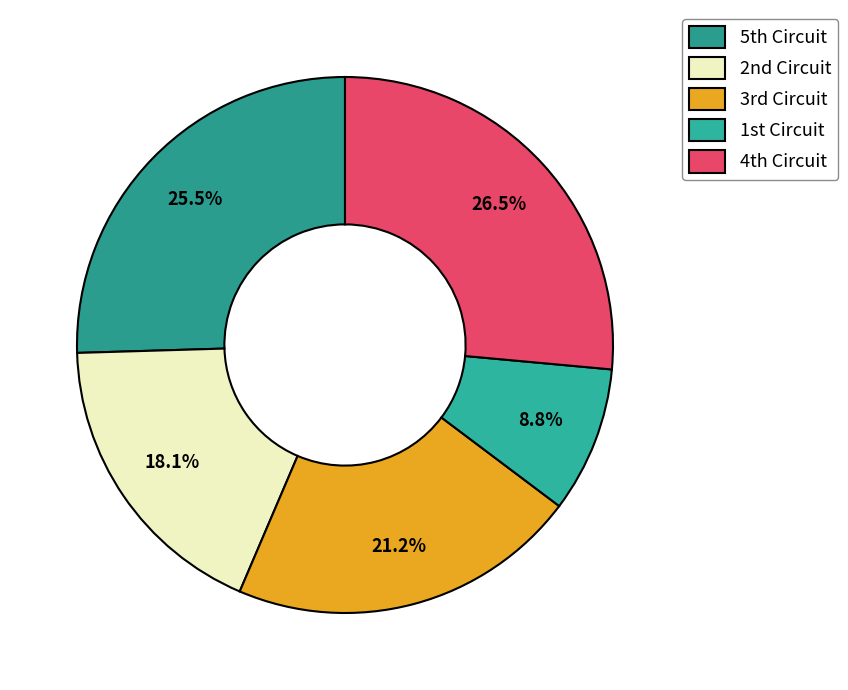

Rank the categories by value from lowest to highest.

1st Circuit, 2nd Circuit, 3rd Circuit, 5th Circuit, 4th Circuit